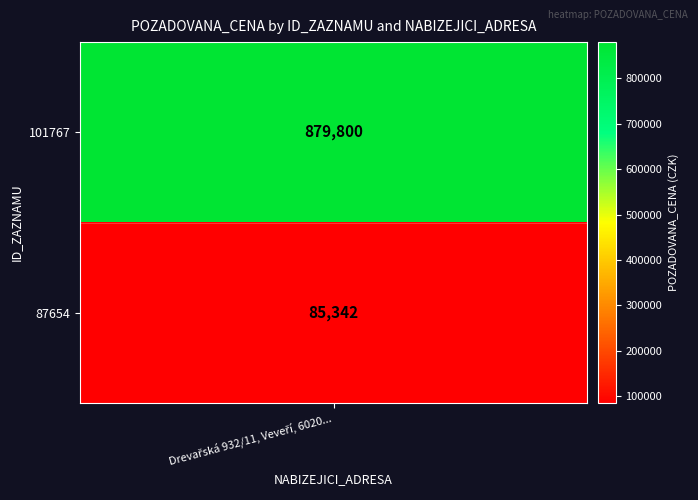

Approximately how many times larger is the value at 1 compared to 0?

0.1